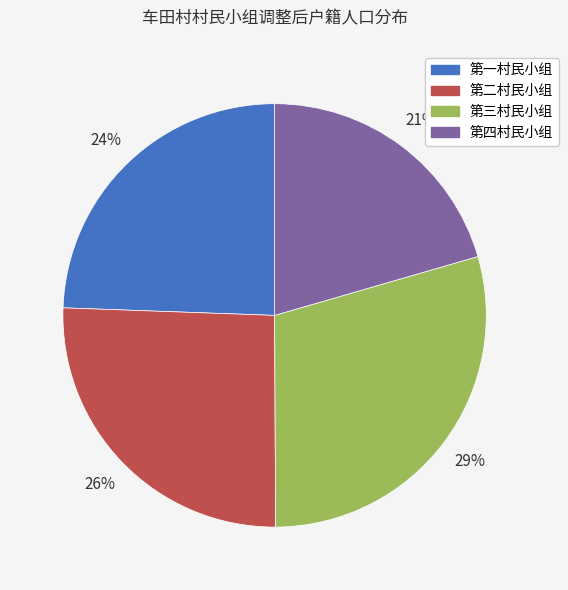

What percentage is the 第四村民小组 slice, to the nearest percent?

21%